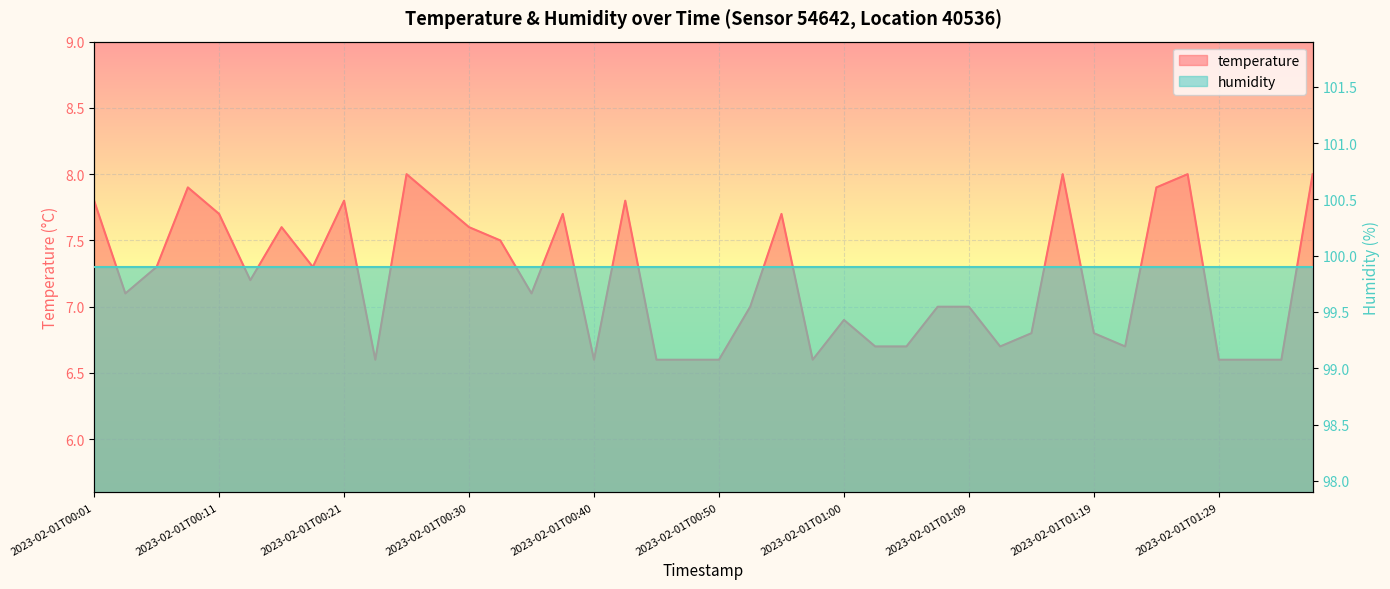

Where does the data first go above 7?

2023-02-01T00:01